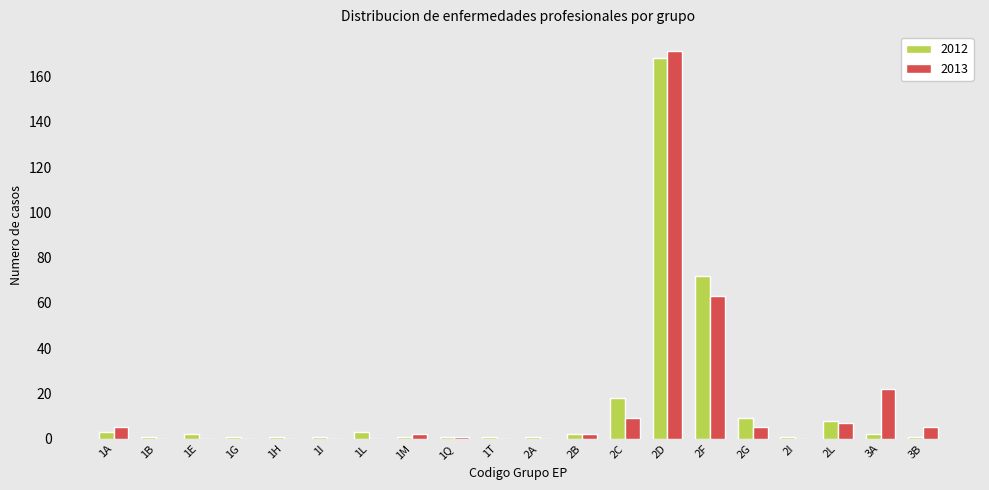

What is the highest value of the 2013 series?

171